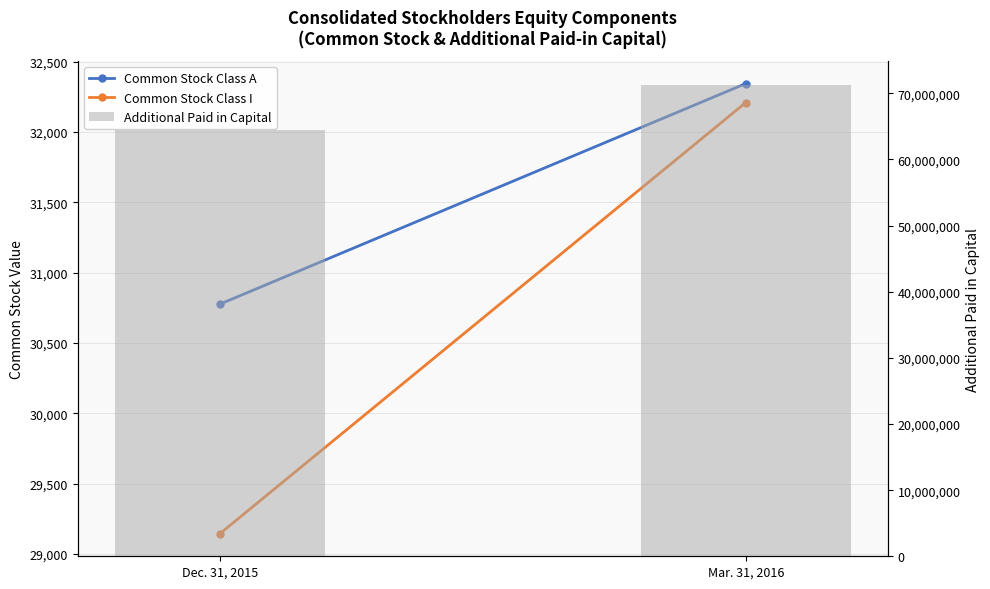

Which series has the widest spread of values?

Additional Paid in Capital